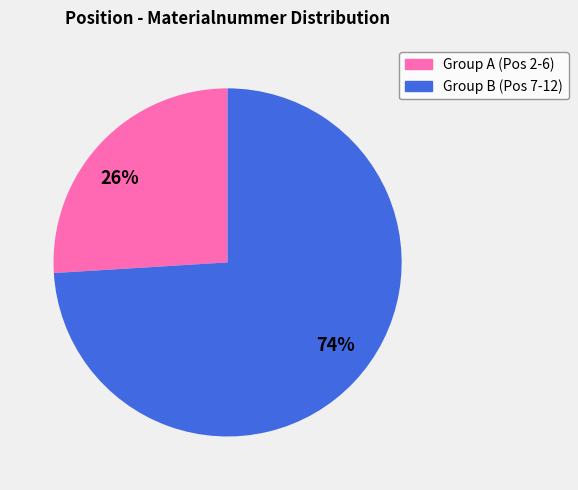

Between 74% and 26%, which is larger?

74%